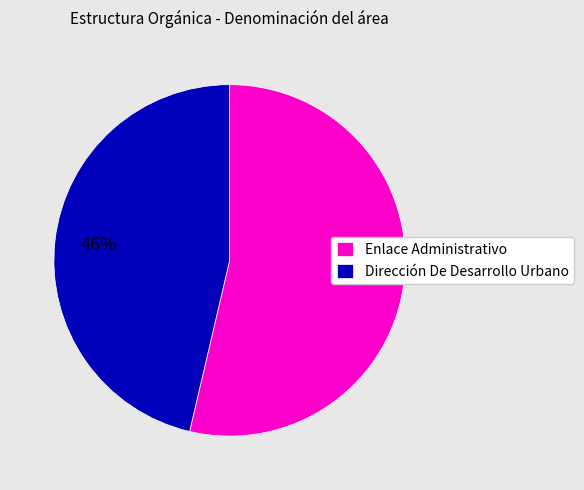

How many segments does this pie chart have?

2